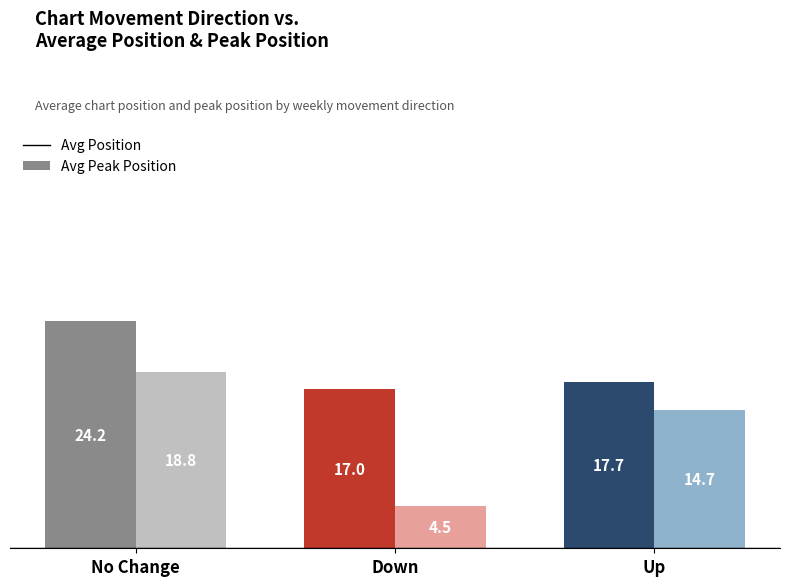

How many groups of bars are there?

3